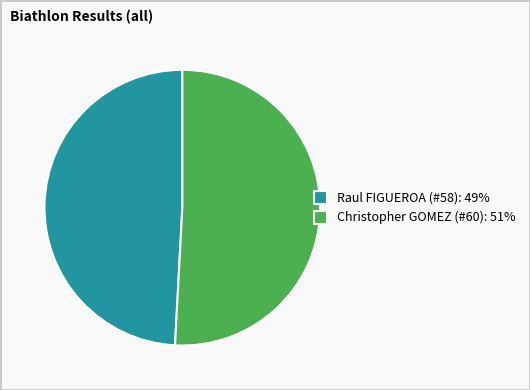

Combined, do Christopher GOMEZ (#60): 51% and Raul FIGUEROA (#58): 49% account for over 50%?

Yes